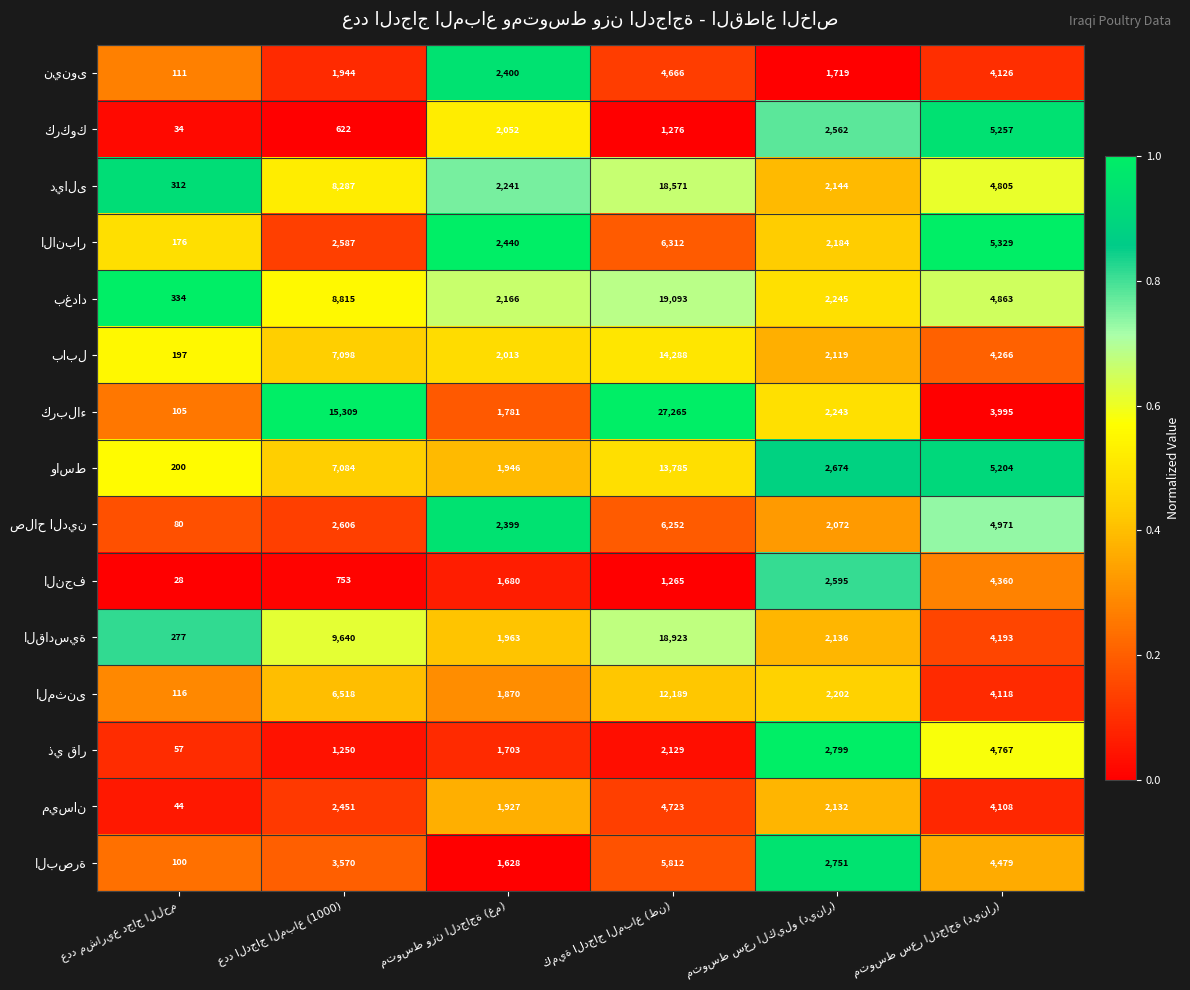

What is the greatest value displayed?

27265